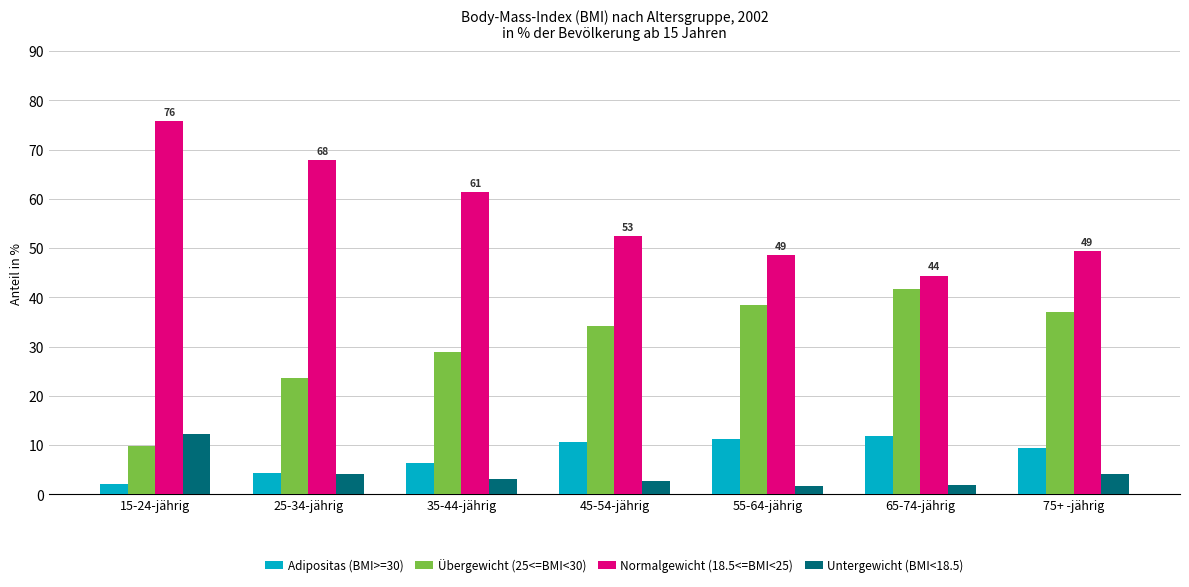

Which label corresponds to the largest value in the chart?

15-24-jährig